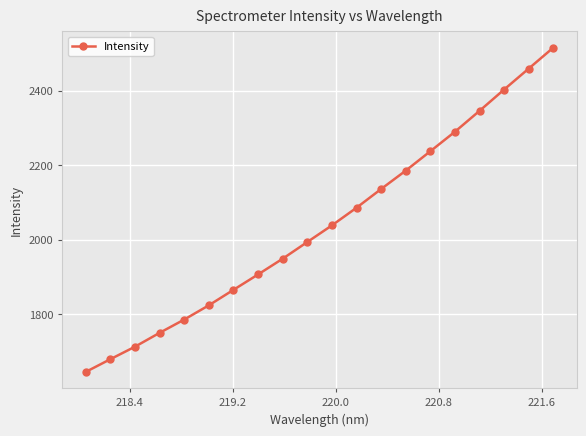

Reading left to right, what are all the values shown in this chart?

1645.4	1679.5	1713.0	1750.2	1785.8	1824.0	1865.5	1906.8	1949.0	1993.8	2038.4	2085.7	2135.9	2185.2	2237.2	2289.5	2345.5	2402.7	2458.9	2515.0